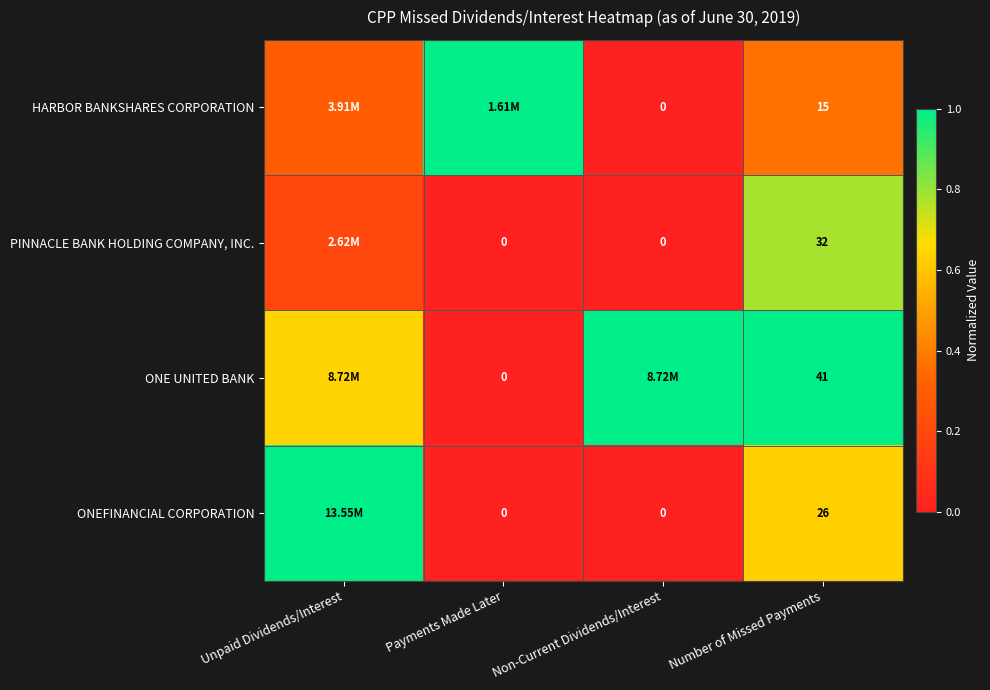

Which series changed the most between Payments Made Later and Number of Missed Payments?

ONE UNITED BANK